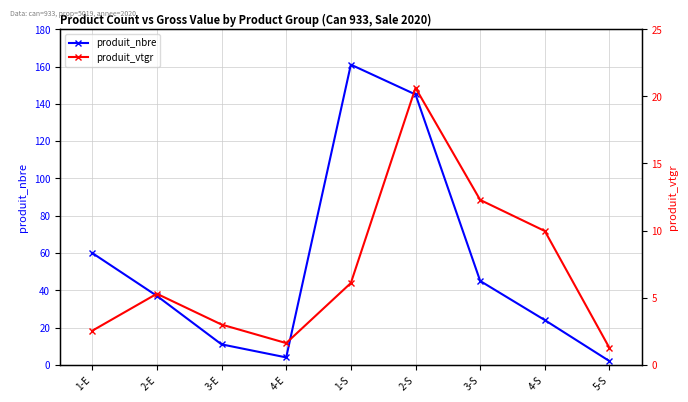

How many distinct data groups are displayed?

2